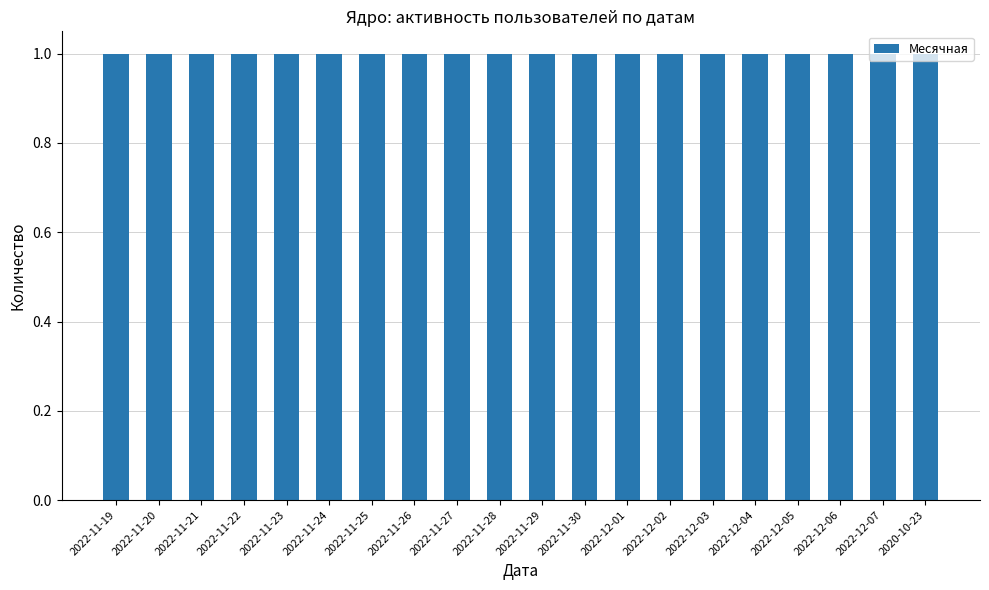

Is the value of Активные at 2022-11-26 greater than the value of Недельная at 2022-12-04?

No